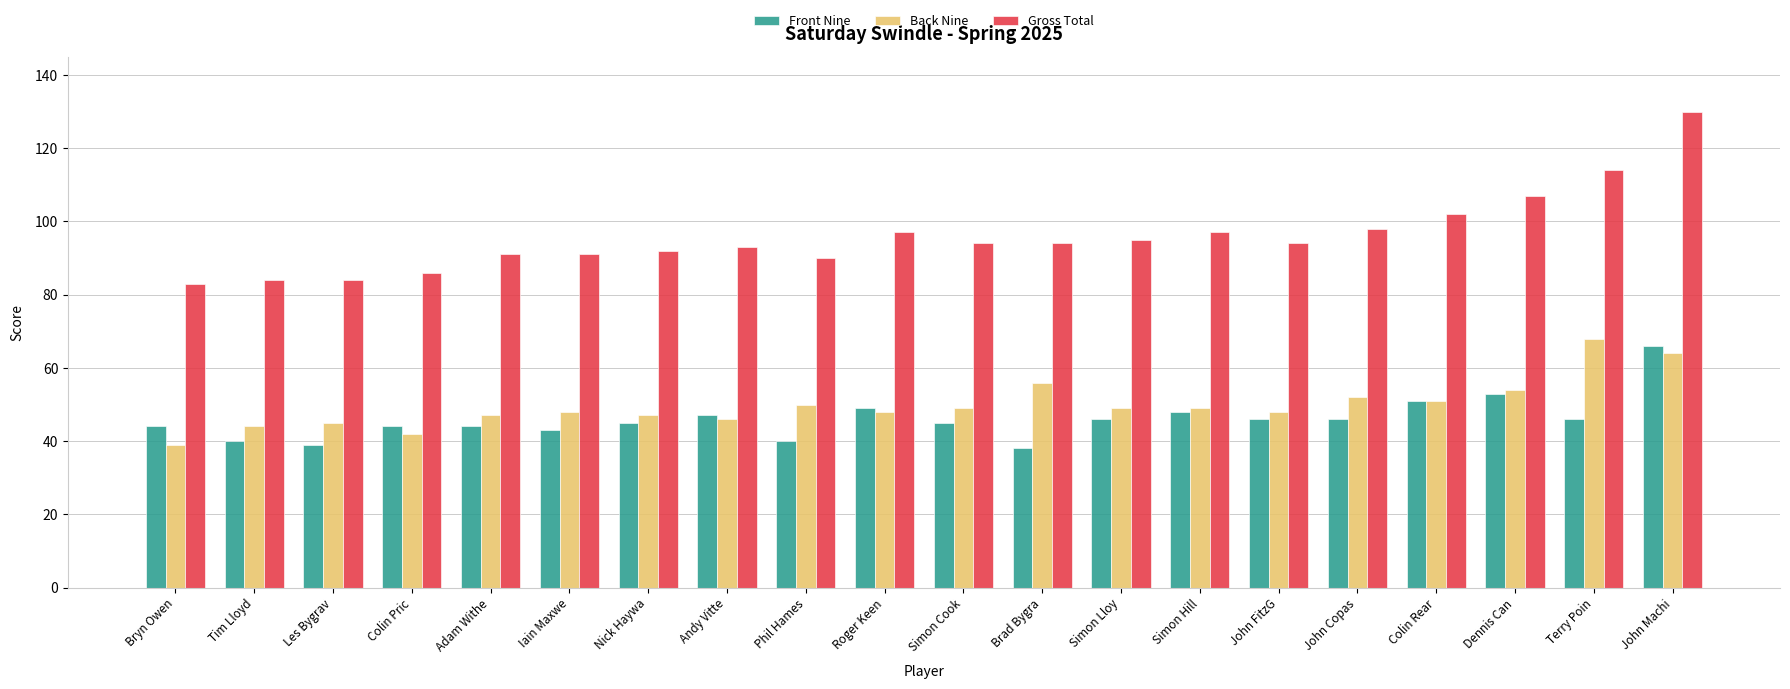

What is the value of the Gross Total bar at the 6th from the left?

91